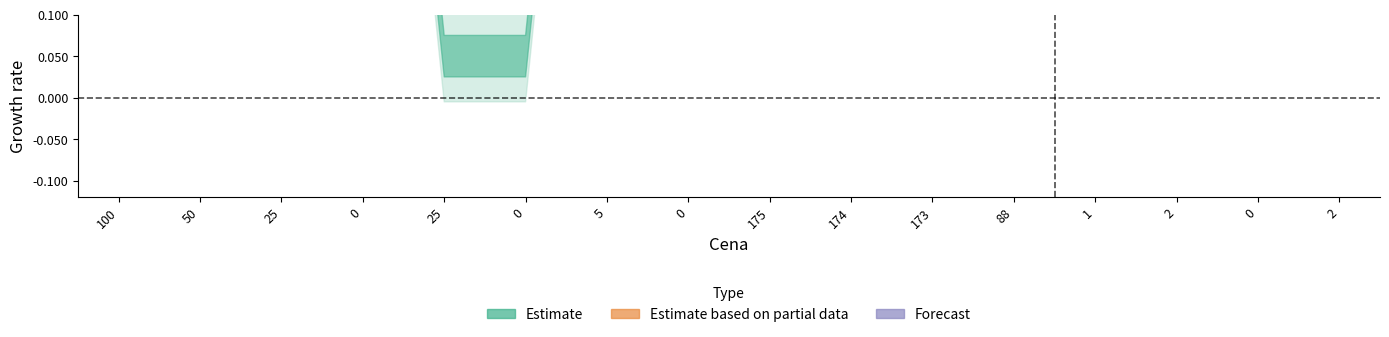

In Forecast, how many points are lower than both neighbors (excluding endpoints)?

1